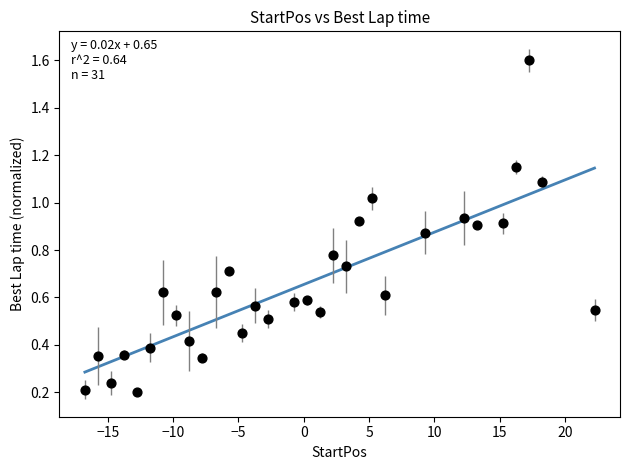

Count the number of points in this scatter plot.

31